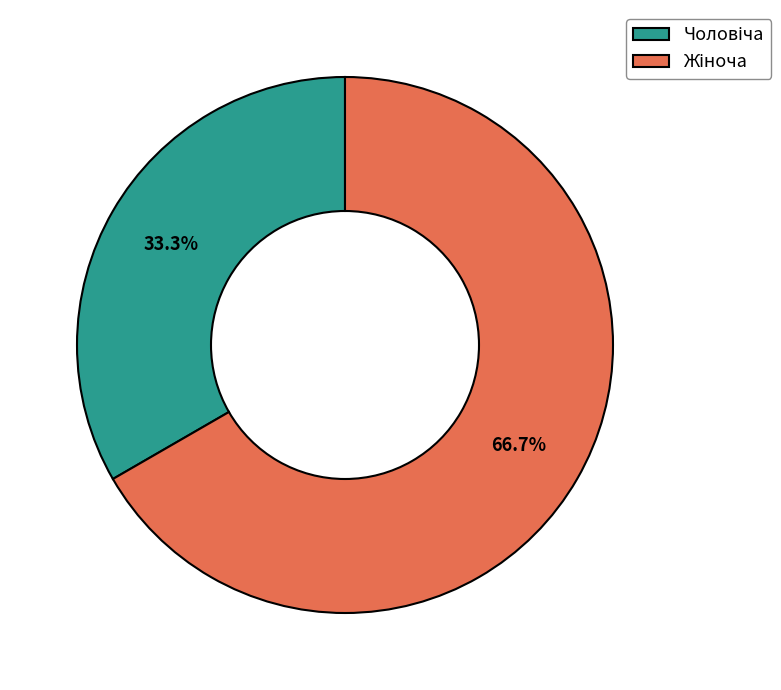

Does any single category account for the majority?

Yes